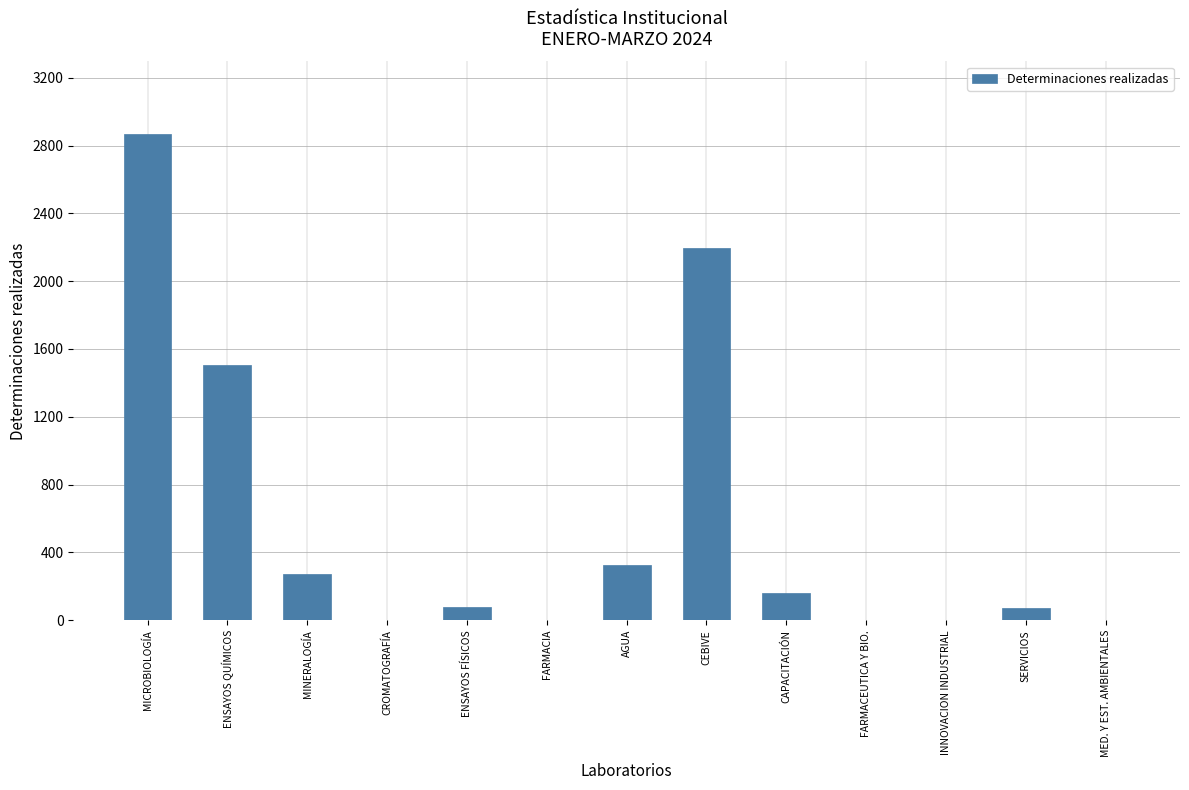

True or false: the data shows 0 at FARMACIA.

True